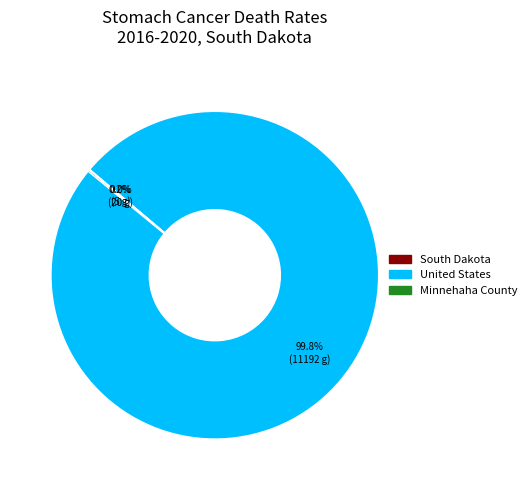

What is the largest slice in the pie chart?

United States